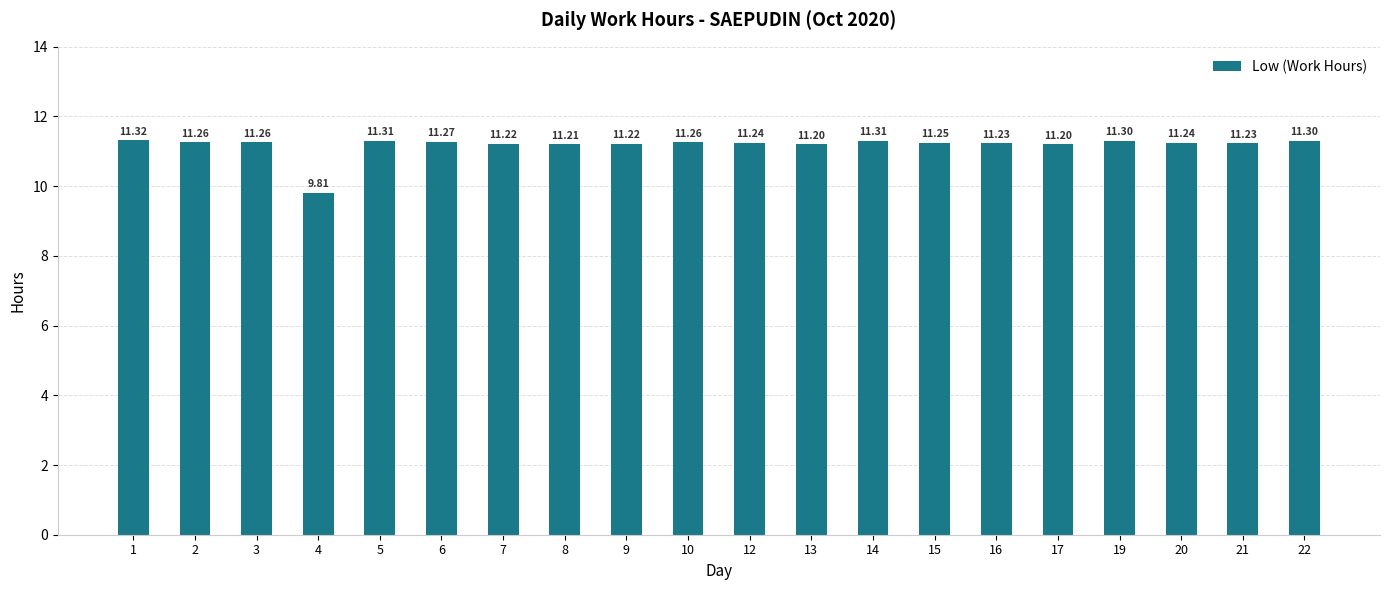

Where does the data first go above 11?

1